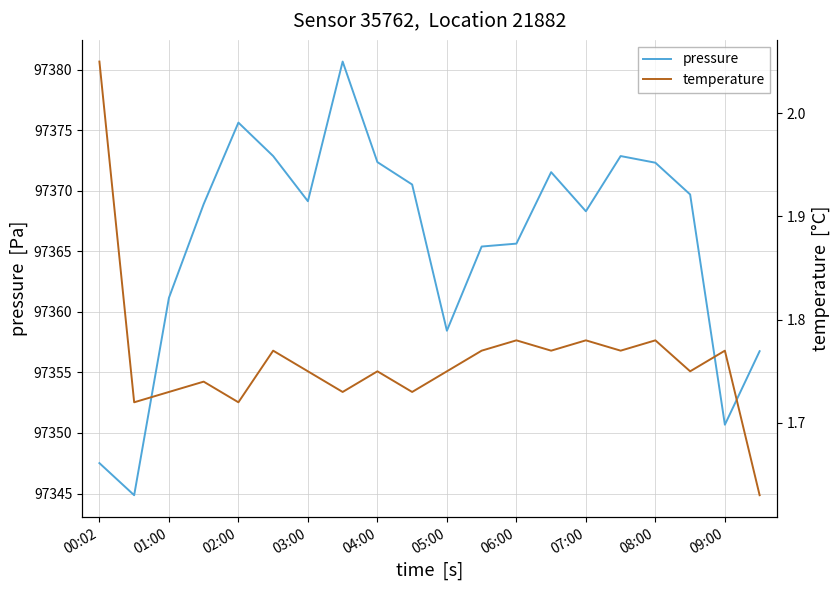

Is it true that pressure equals 19975.7 at 00:02?

False